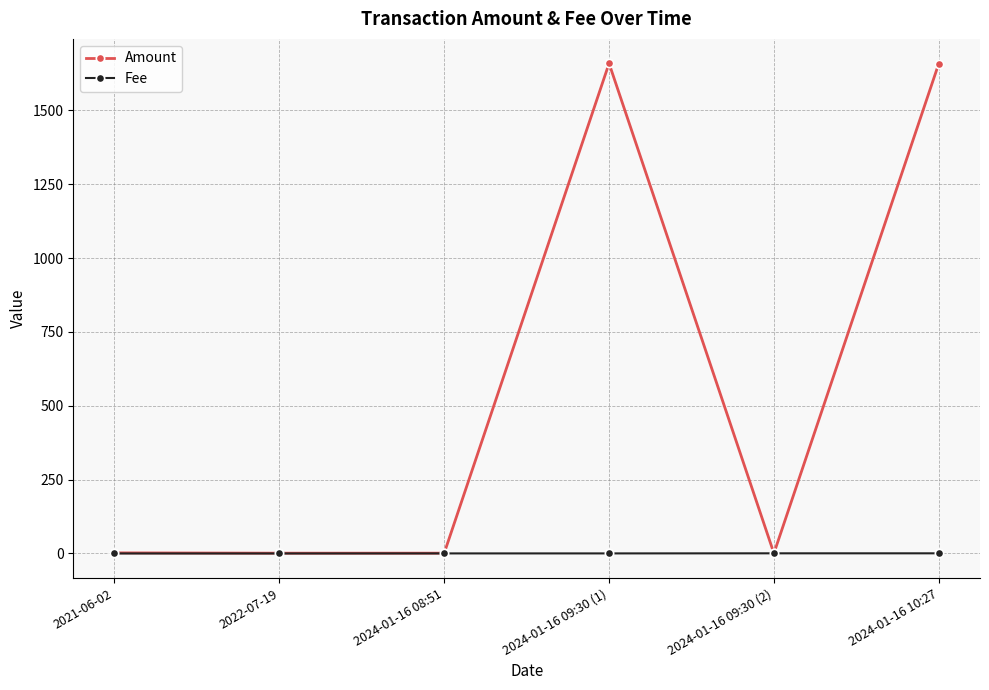

What is the value of the Amount point at the 4th from the left?

1659.1